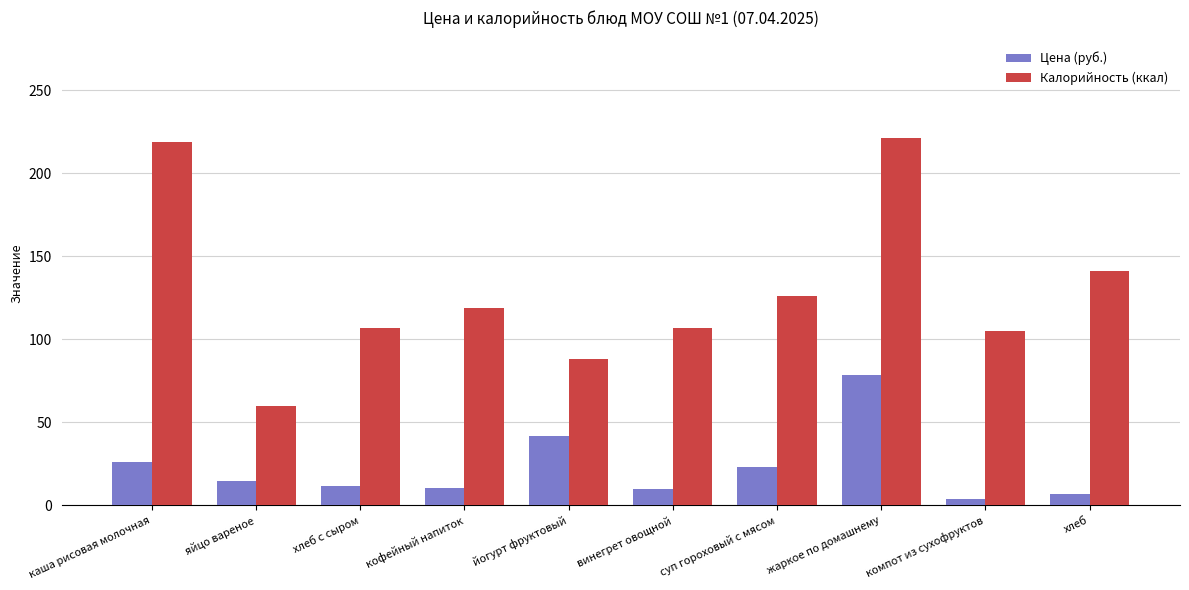

What is the value of the Цена (руб.) bar at the 5th from the left?

42.0